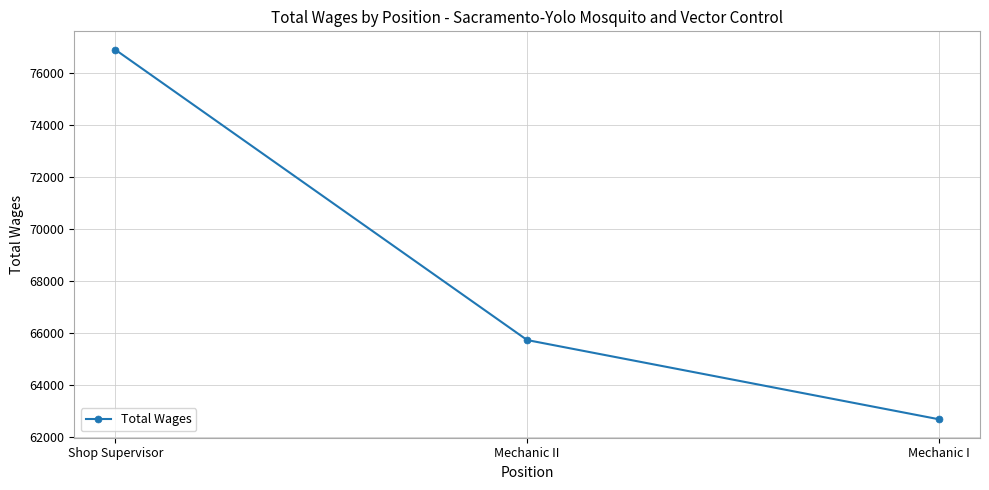

At which label does the data first exceed 65736?

Shop Supervisor